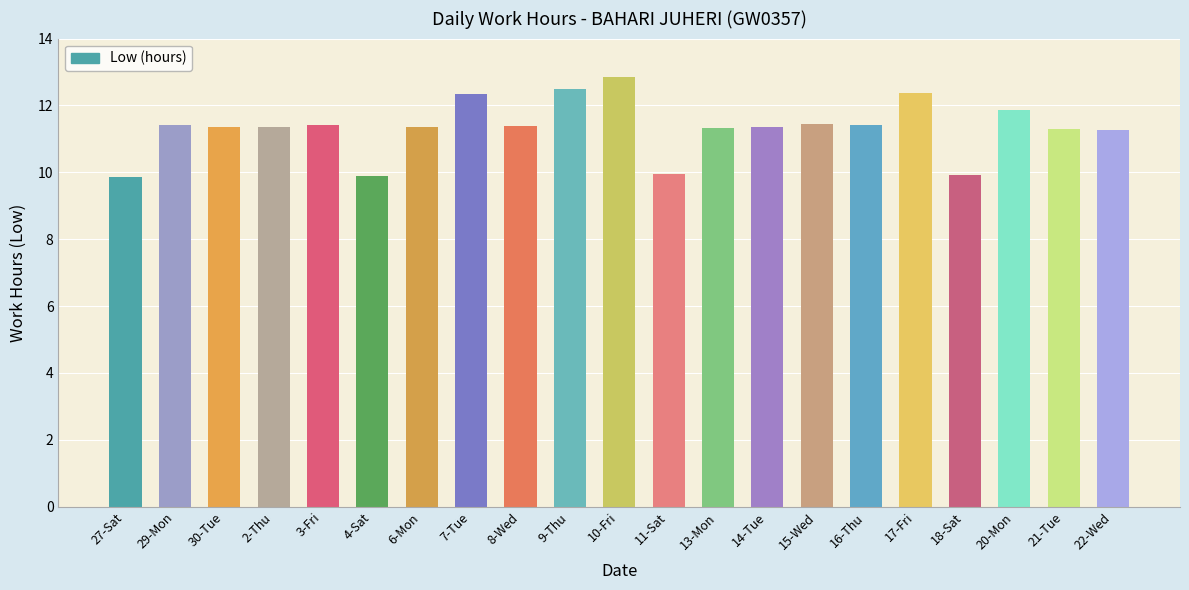

At which label does the data first exceed 11?

29-Mon